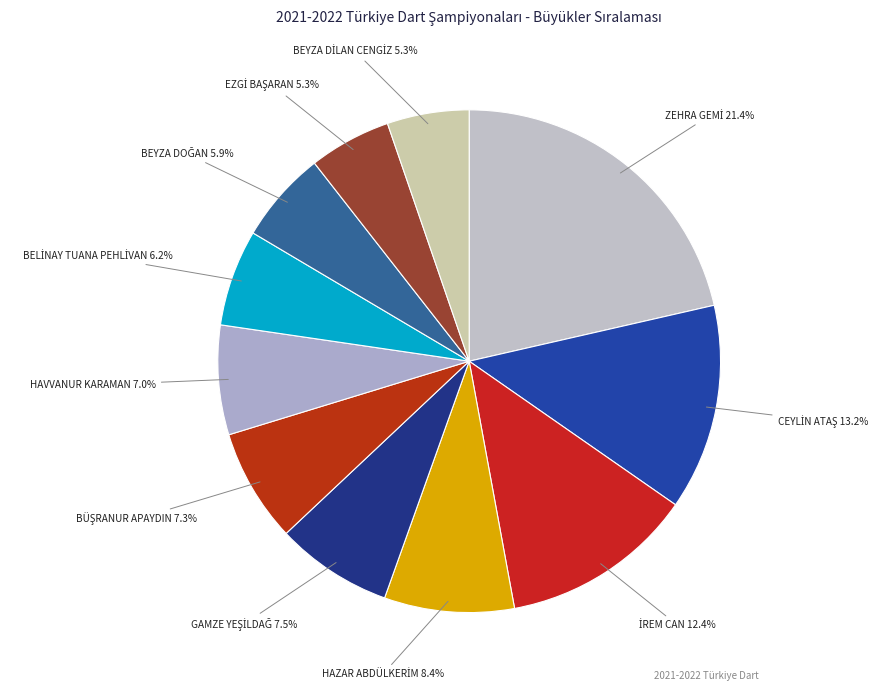

Does HAVVANUR KARAMAN account for over 50% of the chart?

No